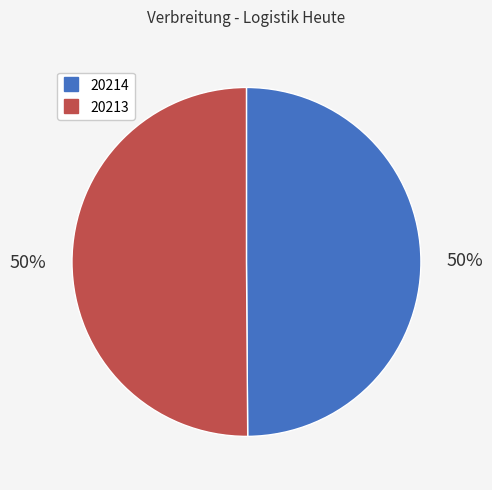

To the nearest percent, what portion does 20214 represent?

50%